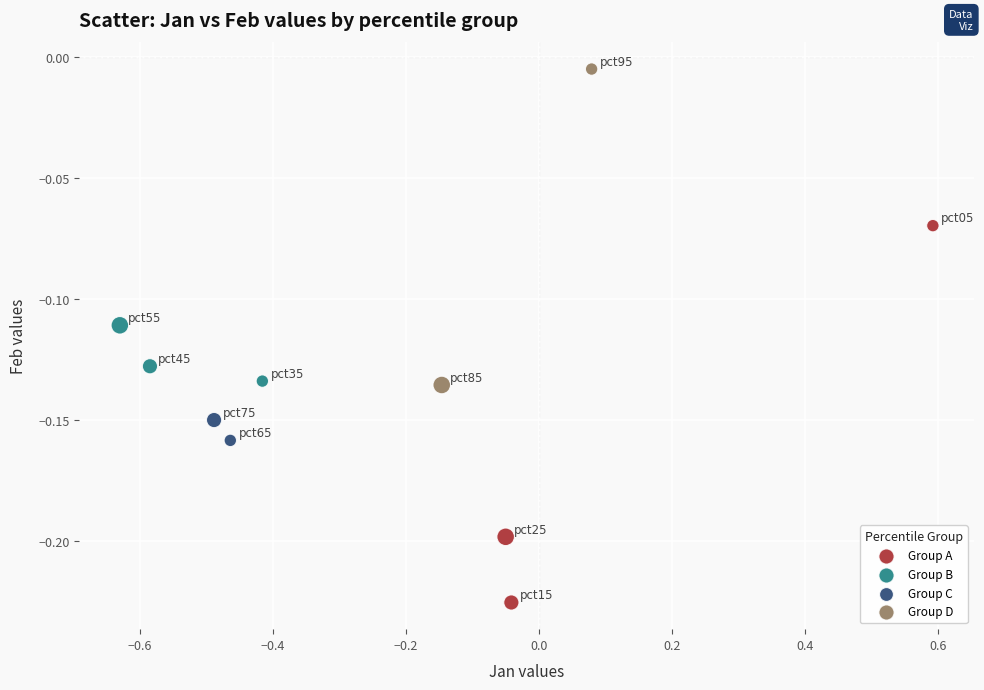

Which series has the largest Y range (max minus min)?

Group A